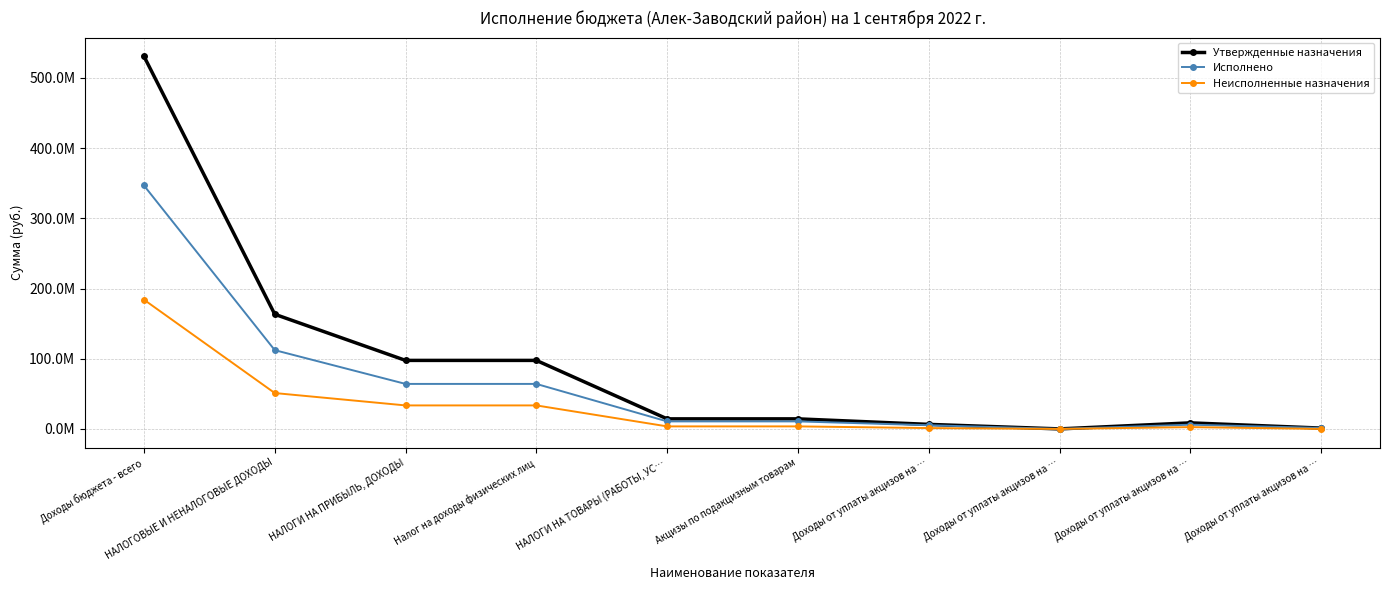

What are all the series names shown in the legend?

Утвержденные назначения, Исполнено, Неисполненные назначения